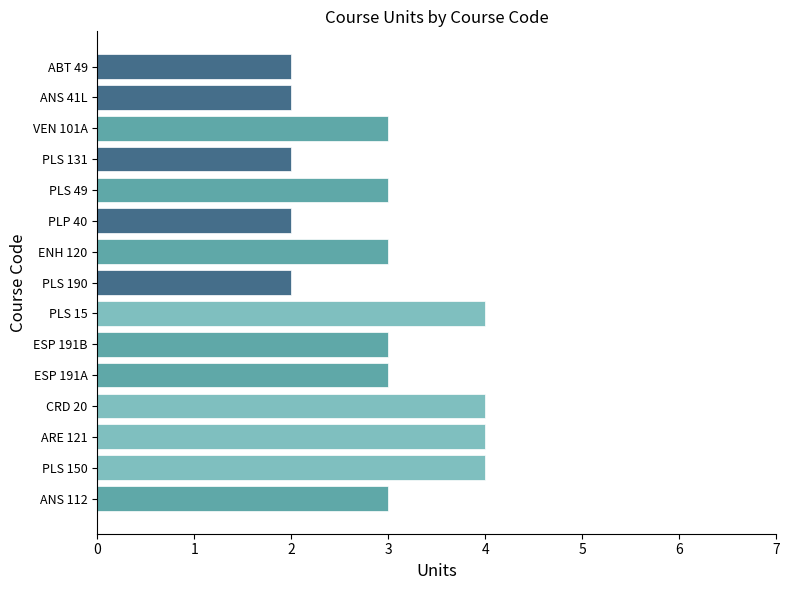

True or false: the data shows 6 at CRD 20.

False